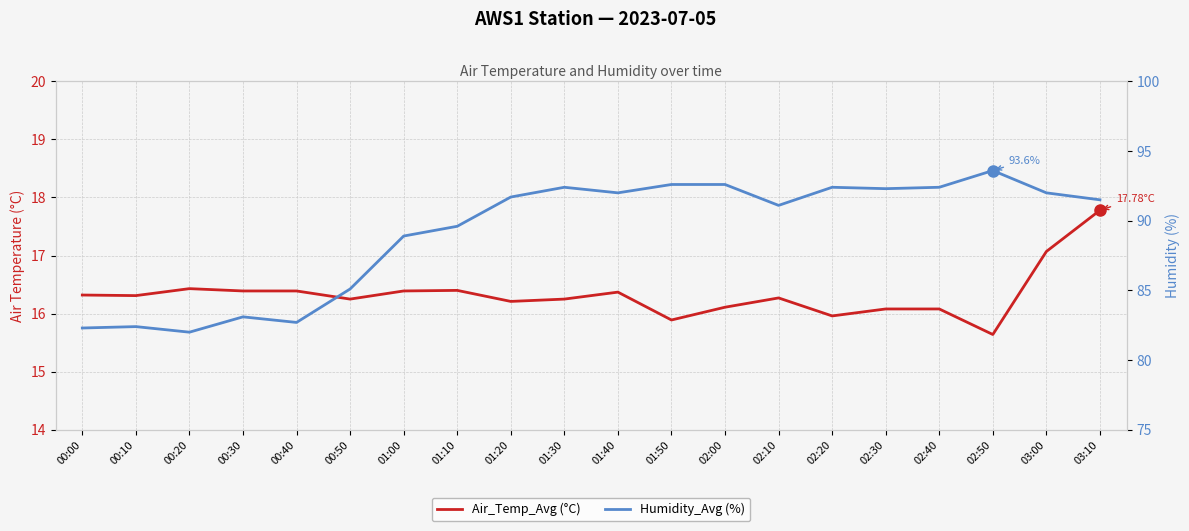

At which label is Humidity_Avg (%) closest to 87?

00:50